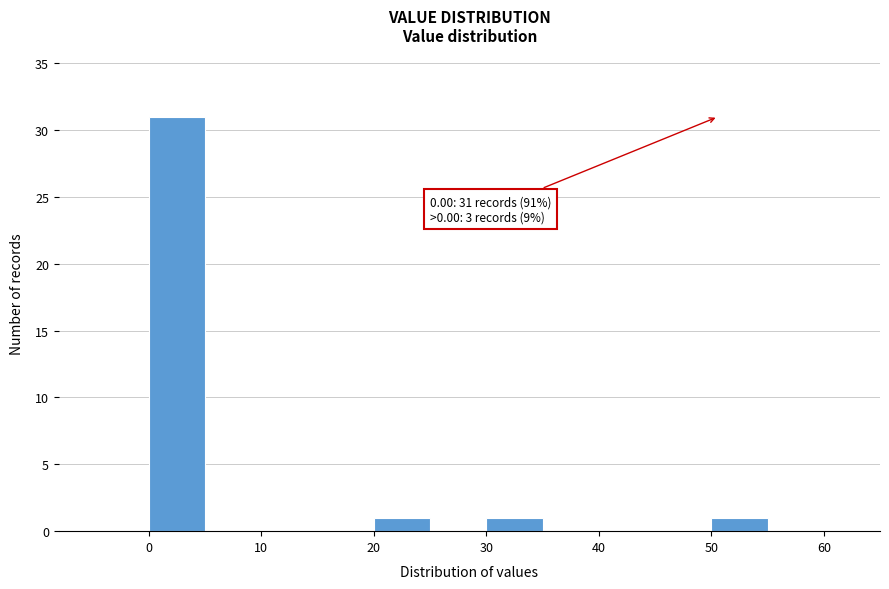

Which range on the x-axis has the tallest bar?

0 to 5